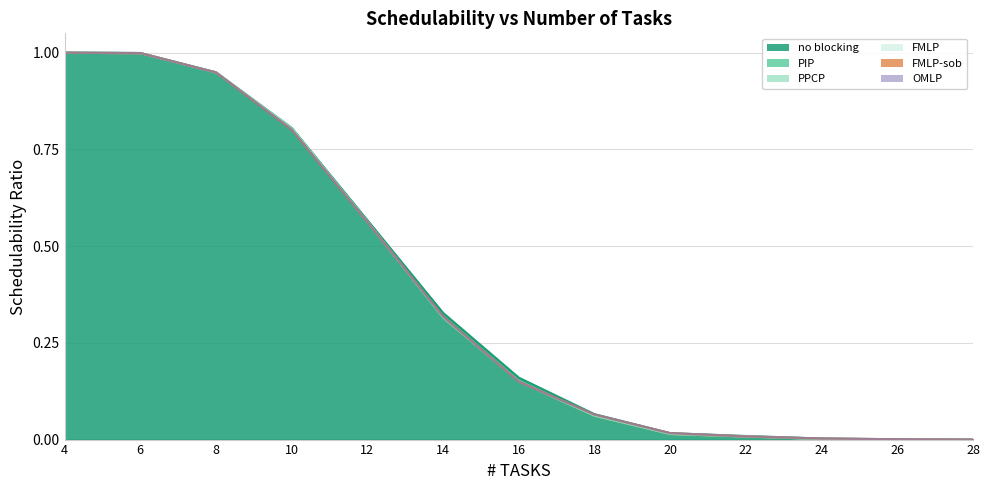

At which category is the sum across all series the highest?

4